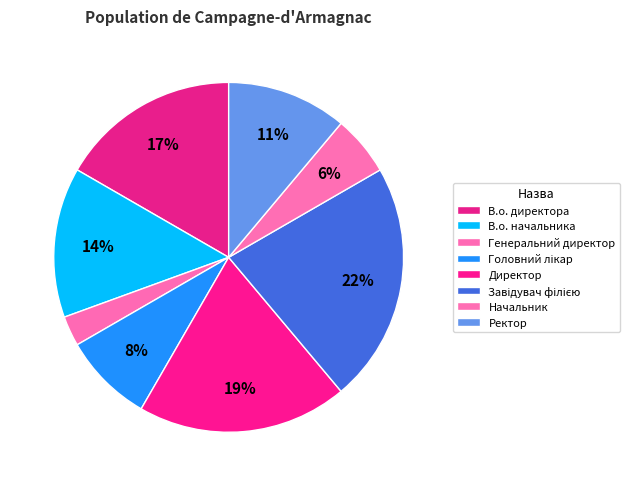

How many segments does this pie chart have?

8